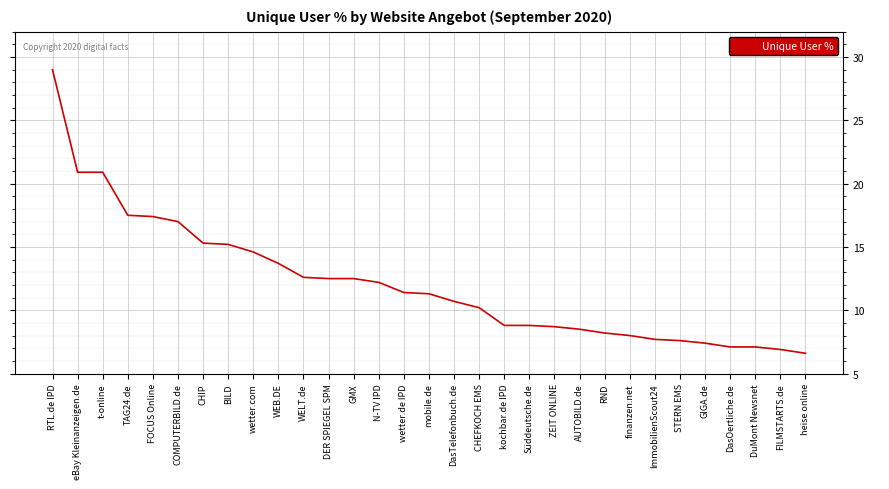

Count the number of categories in the chart.

31